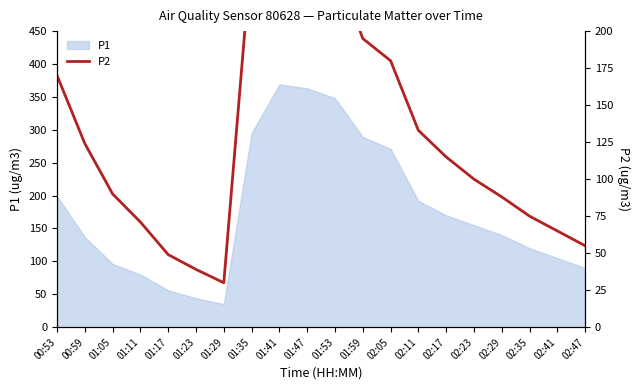

At which category does the chart reach its minimum across all series?

01:29